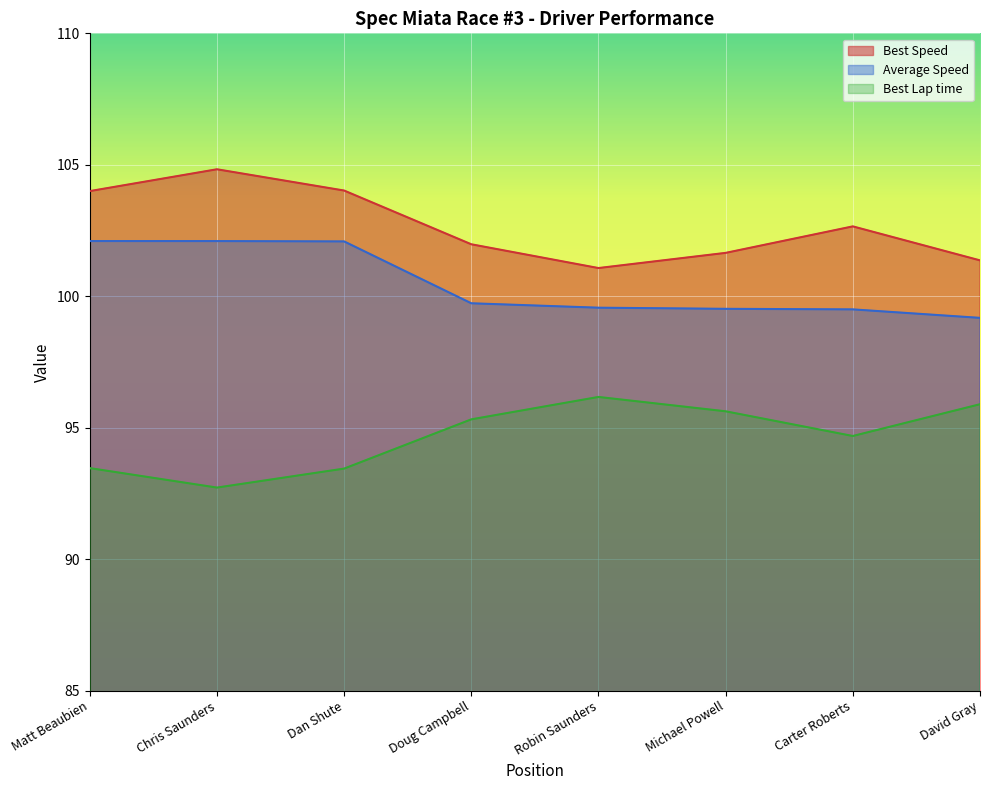

How many data points does each series have?

8